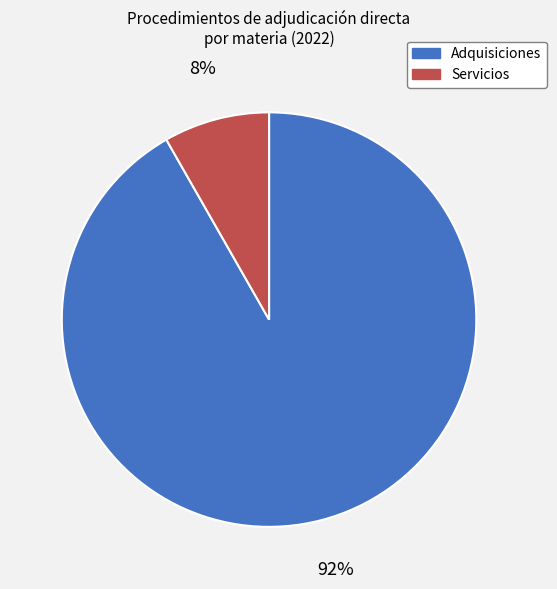

To the nearest percent, what portion does Adquisiciones represent?

92%